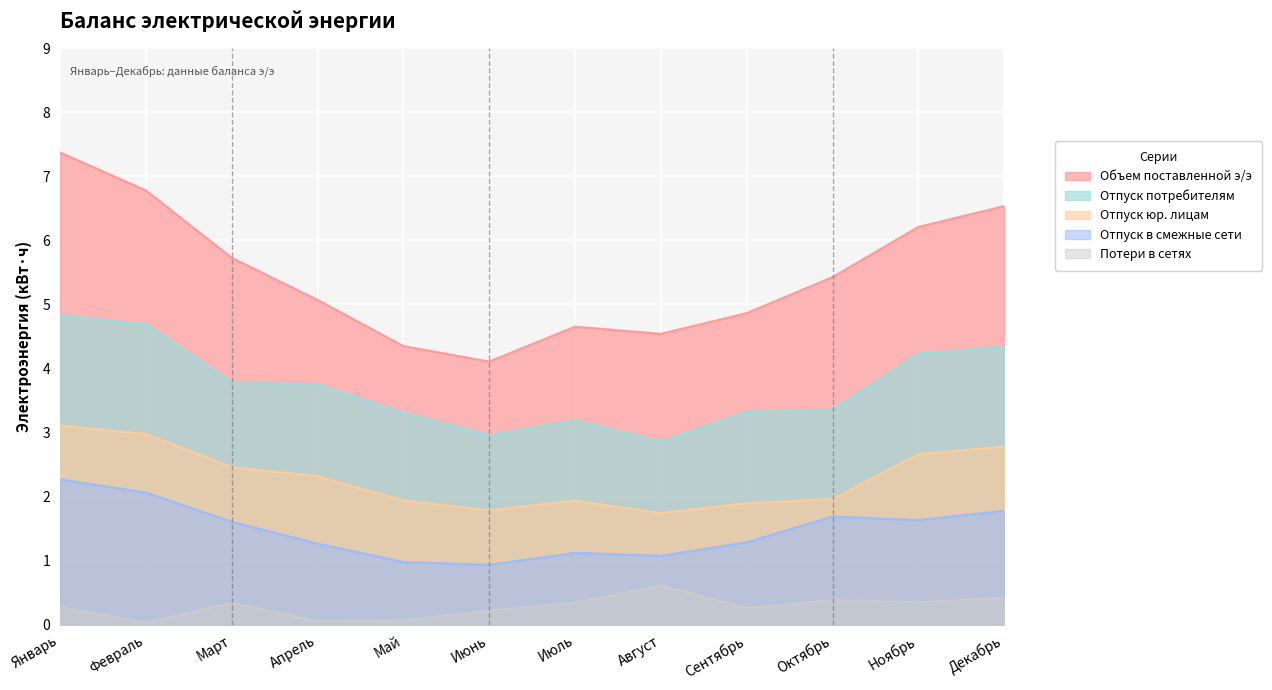

What is the maximum value shown in the chart?

7.4